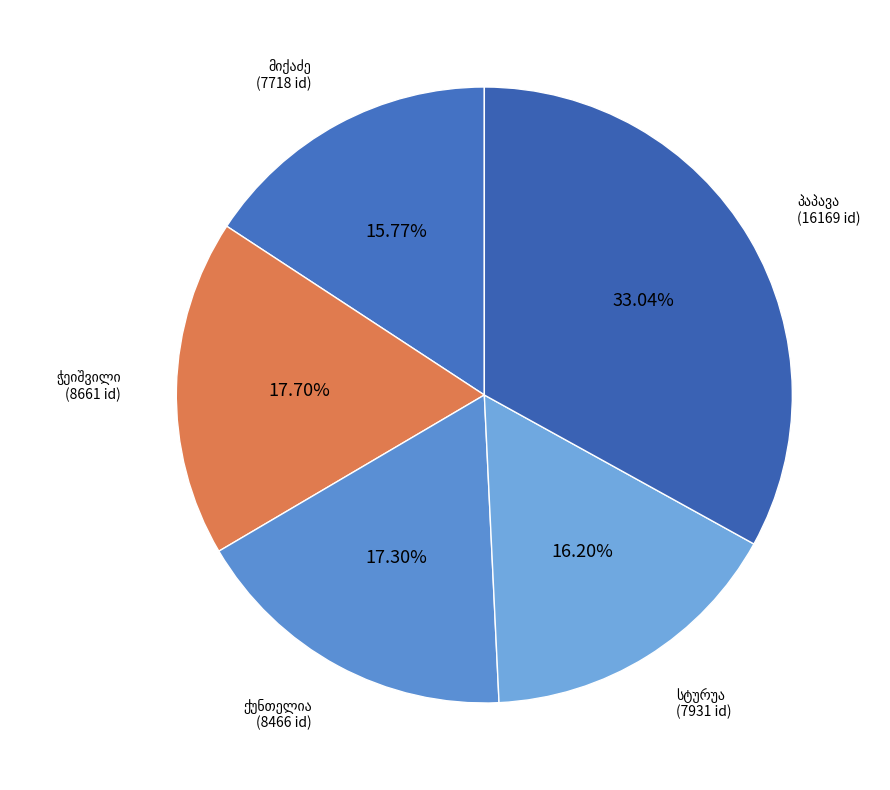

What is the ratio of the value at მიხეილ ბიჭიას ძე მიქაძე to the value at პორფილე ალექსანდრეს ძე ჭეიშვილი?

0.9